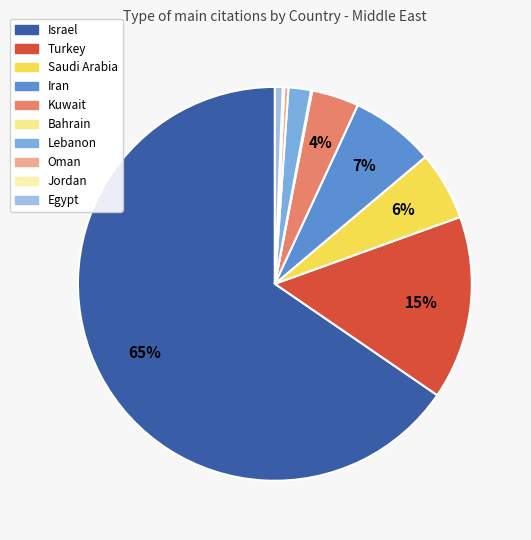

To the nearest percent, what is the average slice percentage?

10%